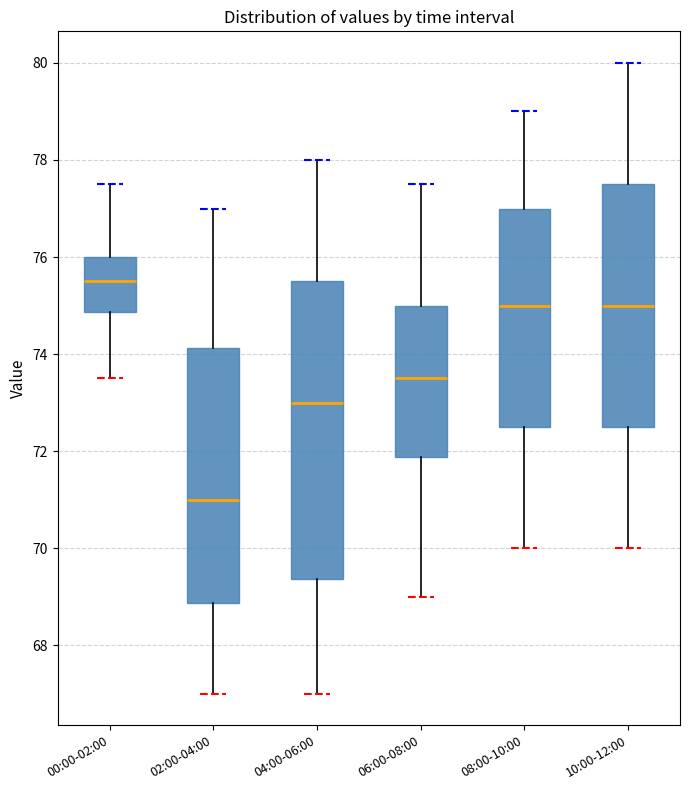

Which box's median line is the highest?

00:00-02:00